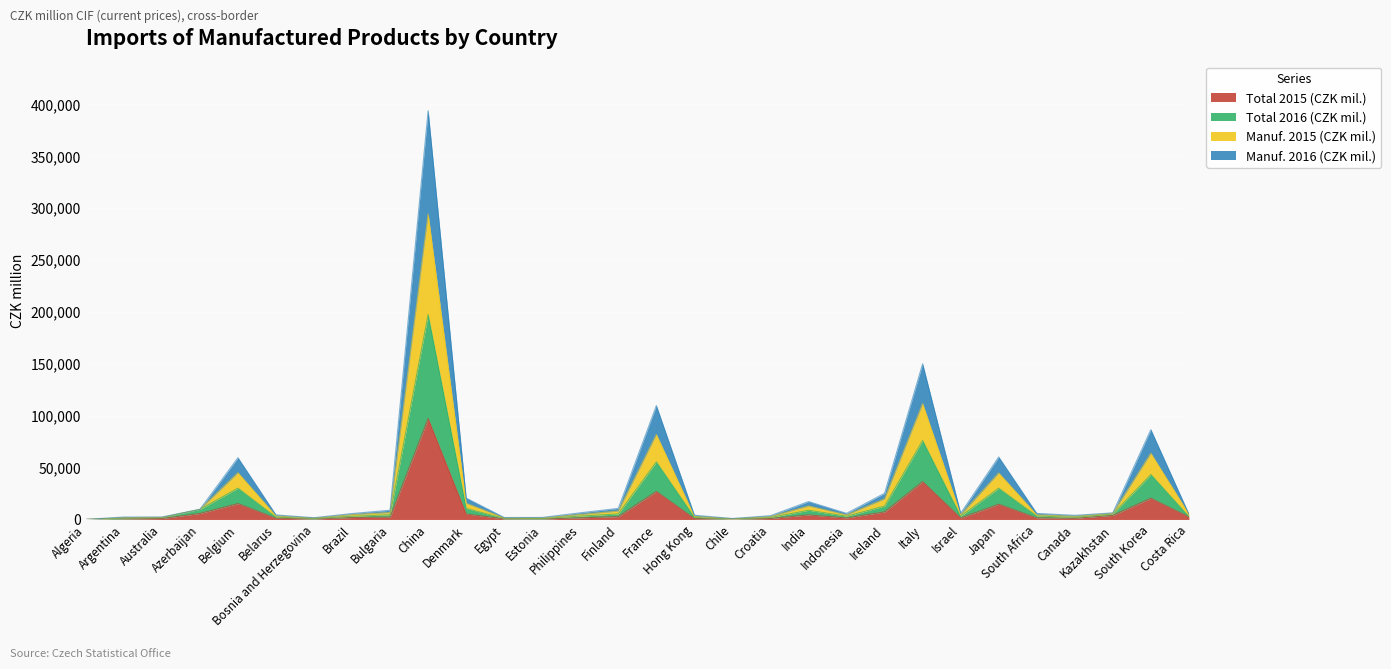

What are all the series names shown in the legend?

Total 2015 (CZK mil.), Total 2016 (CZK mil.), Manuf. 2015 (CZK mil.), Manuf. 2016 (CZK mil.)